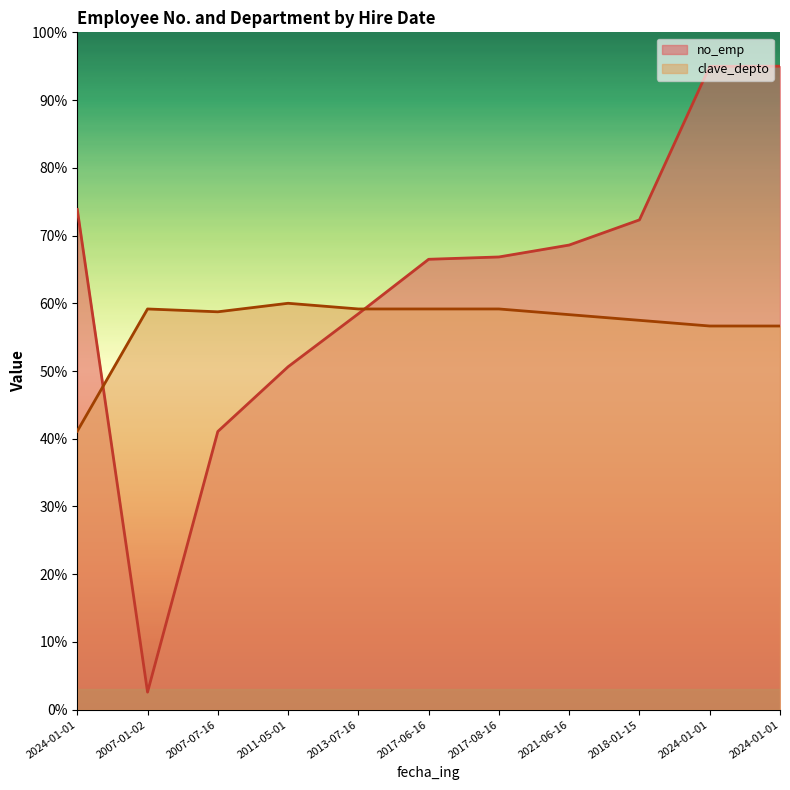

At which label does clave_depto first exceed 58?

2007-01-02